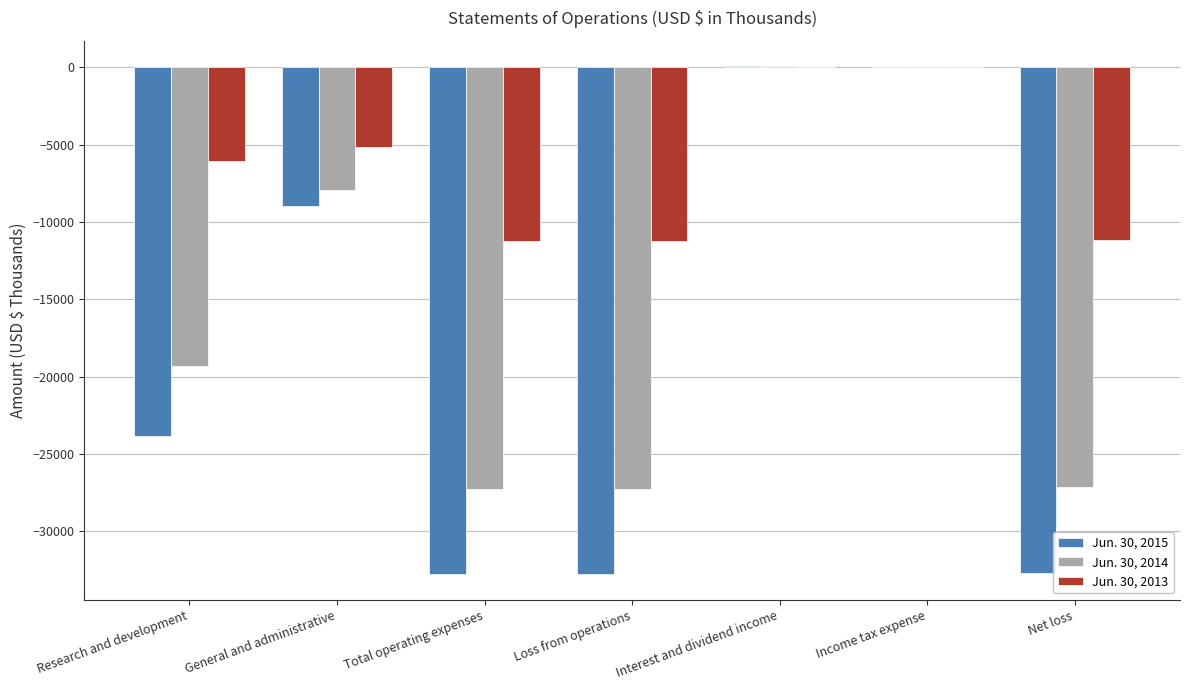

What is the sum of all Jun. 30, 2015 values?

-130930